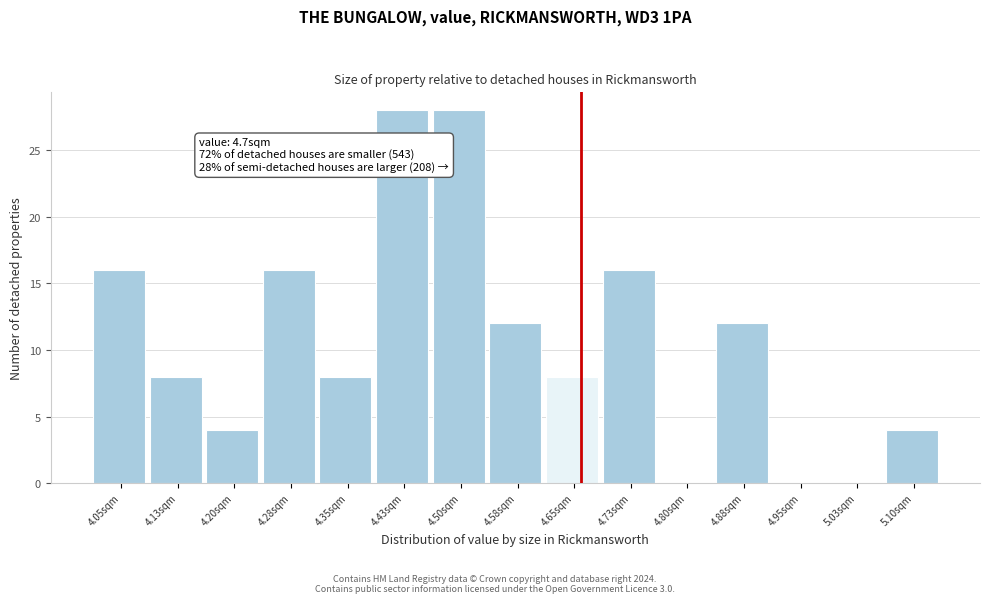

Reading right to left, extract all data points from this chart.

5.10sqm=4	5.03sqm=0	4.95sqm=0	4.88sqm=12	4.80sqm=0	4.73sqm=16	4.65sqm=8	4.58sqm=12	4.50sqm=28	4.43sqm=28	4.35sqm=8	4.28sqm=16	4.20sqm=4	4.13sqm=8	4.05sqm=16